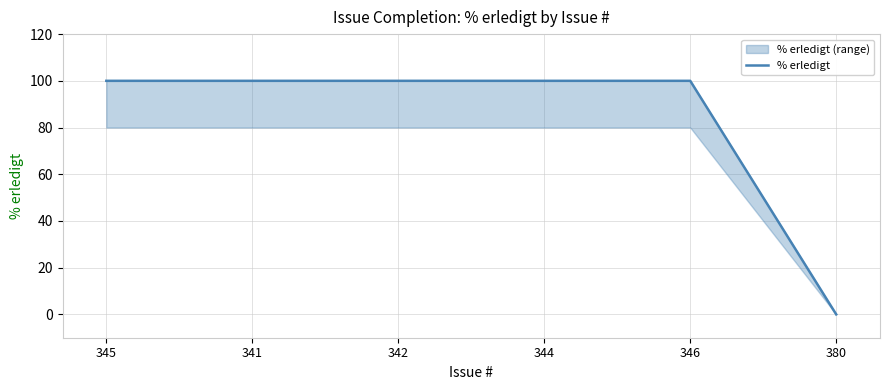

List the labels in order of value, largest first.

345, 341, 342, 344, 346, 380